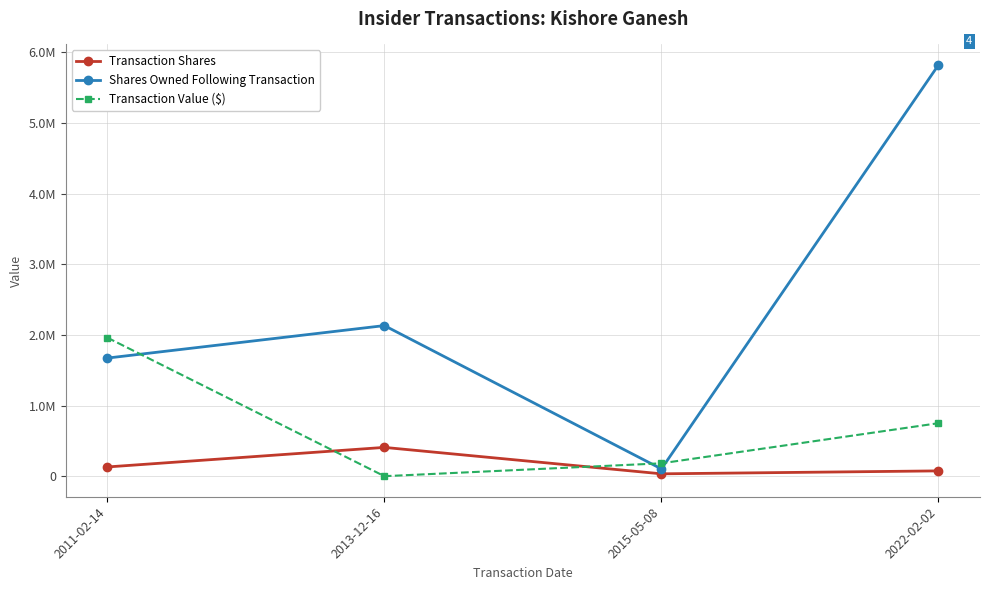

True or false: Transaction Value ($) and Shares Owned Following Transaction intersect in this chart.

True